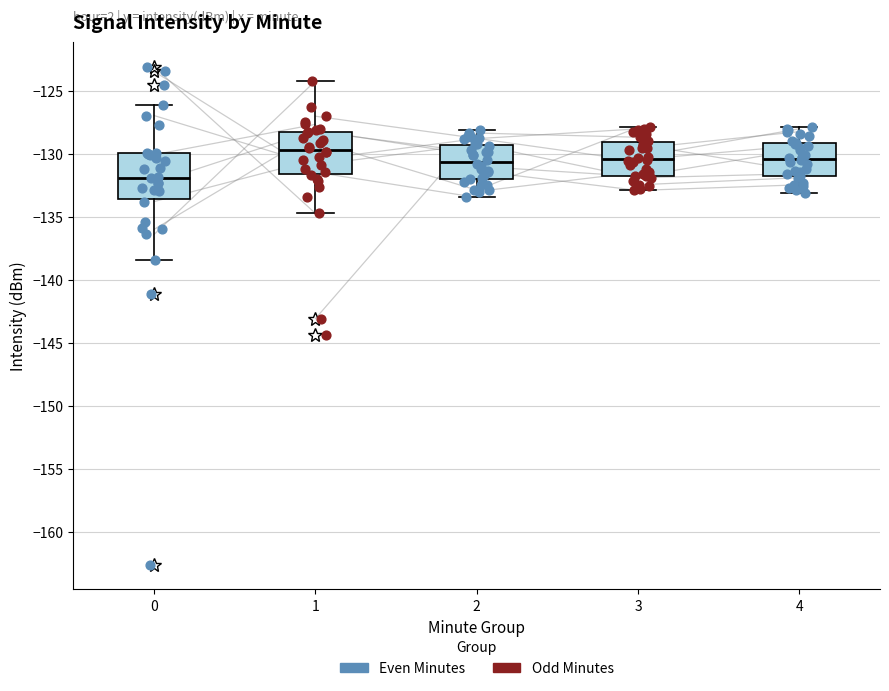

Which box's median line is the lowest?

0